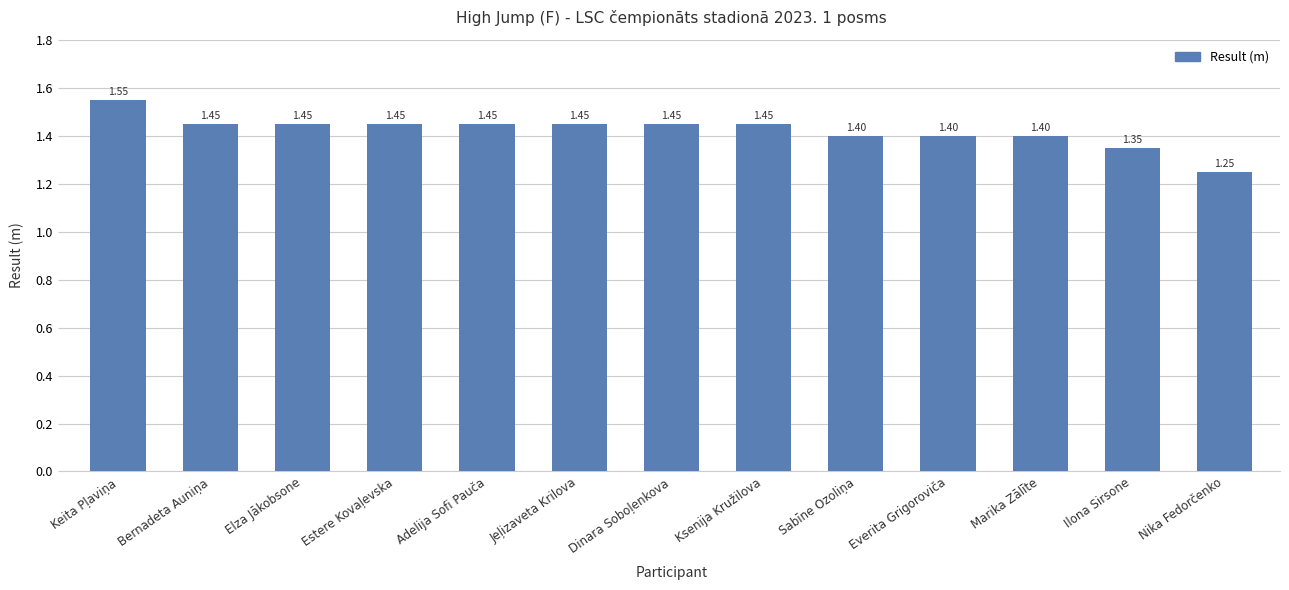

Is it true that the value at Sabīne Ozoliņa is 2.2?

False